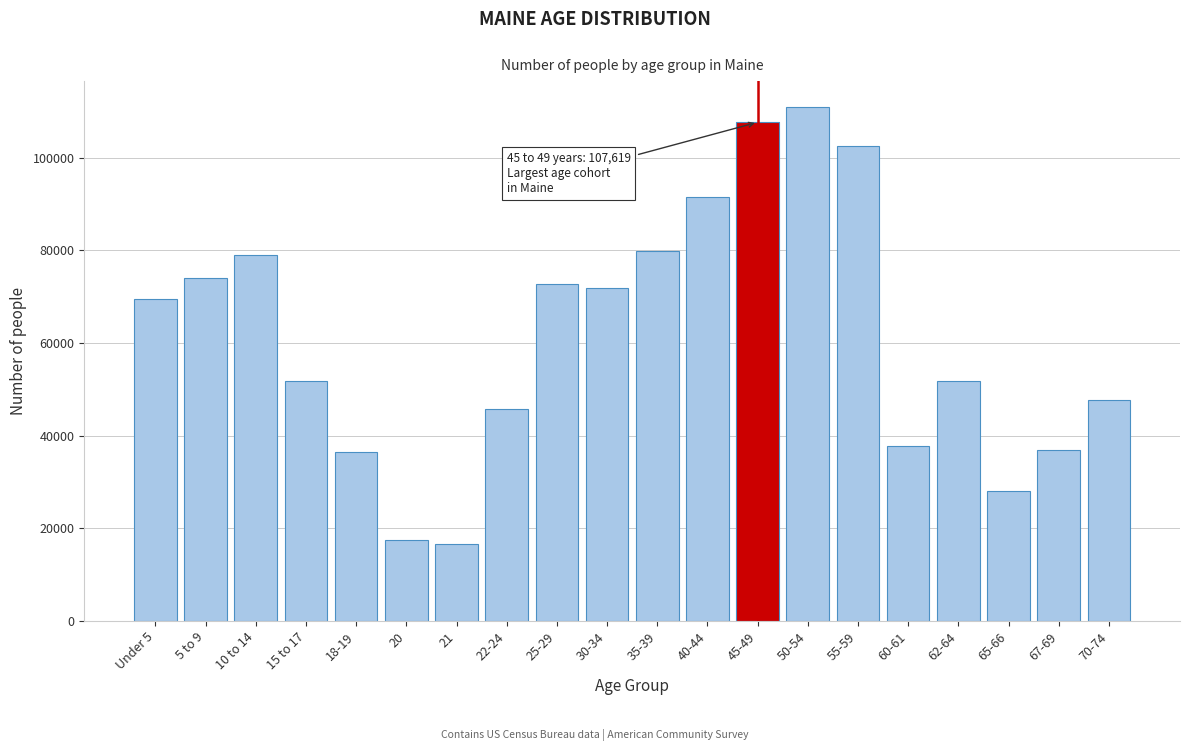

At which label is the value closest to 63761?

Under 5